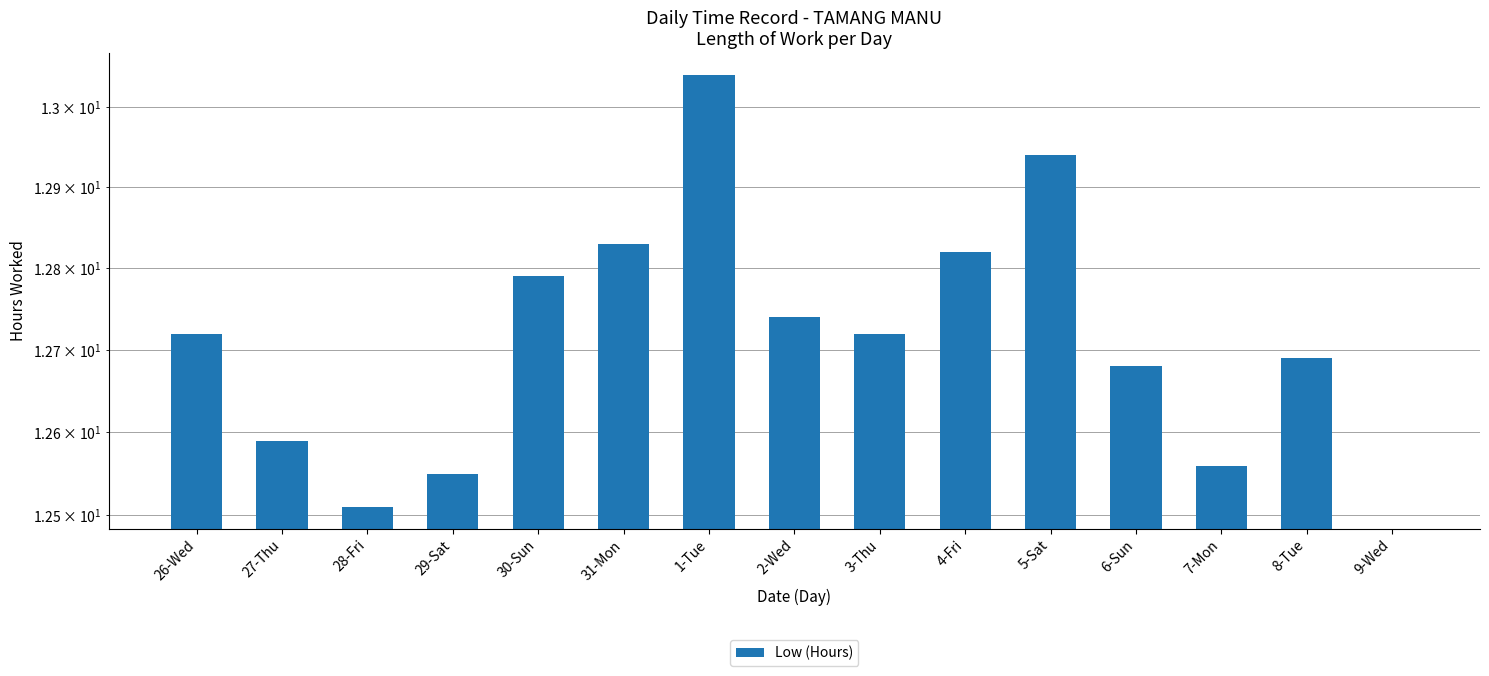

What is the change in value from 30-Sun to 8-Tue?

-0.1